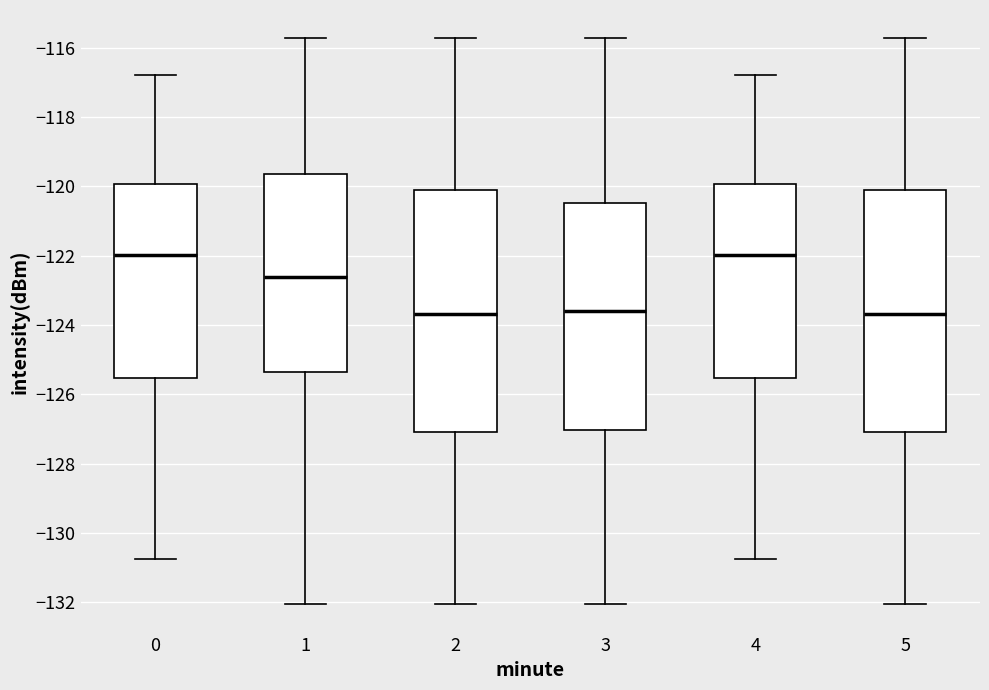

Reading left to right, transcribe this box plot: for each box, give where its median line is, the range the box spans, and where its two whiskers end, as read against the y-axis. The values are not printed on the chart, so give them approximately, as read against the axis.

0: median -122.0, box -125.6 to -120.0, whiskers -130.8 to -116.8
1: median -122.6, box -125.4 to -119.6, whiskers -132.0 to -115.8
2: median -123.6, box -127.0 to -120.0, whiskers -132.0 to -115.8
3: median -123.6, box -127.0 to -120.4, whiskers -132.0 to -115.8
4: median -122.0, box -125.6 to -120.0, whiskers -130.8 to -116.8
5: median -123.6, box -127.0 to -120.0, whiskers -132.0 to -115.8